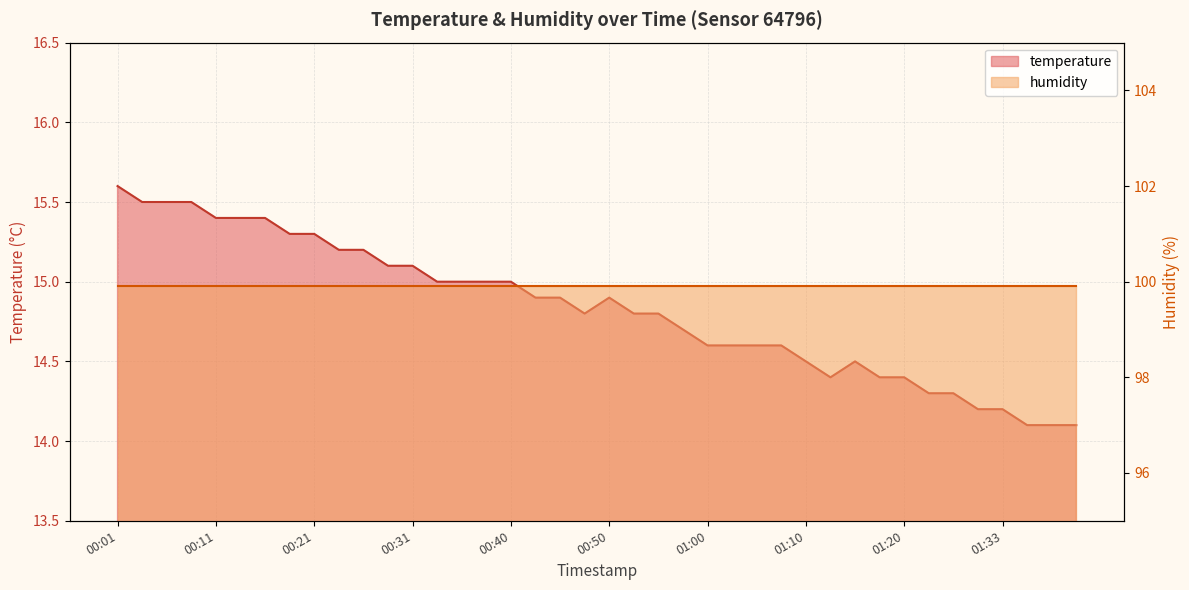

What is the difference between the second highest and second lowest values?

1.4